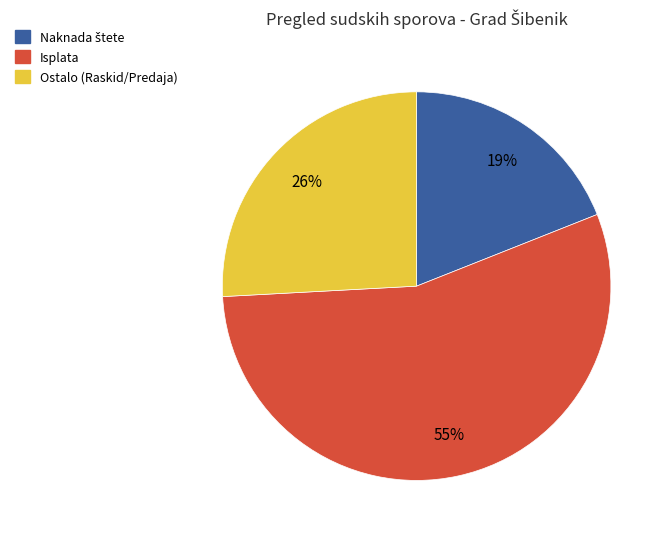

To the nearest percent, what is the difference between the largest and smallest slice percentages?

36%